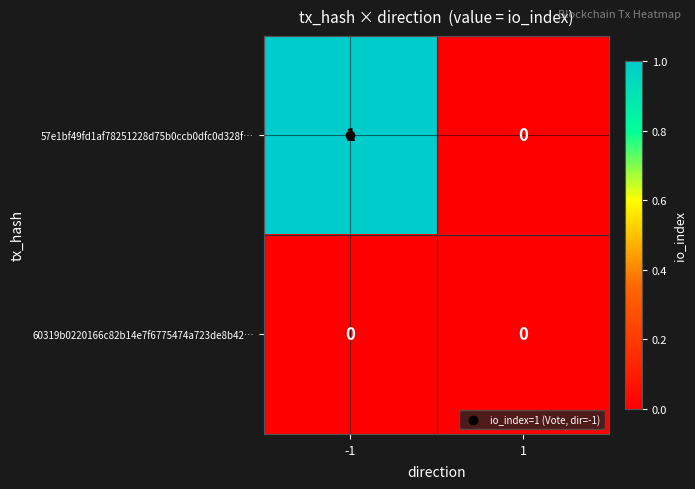

What is the total value across all series at -1?

1